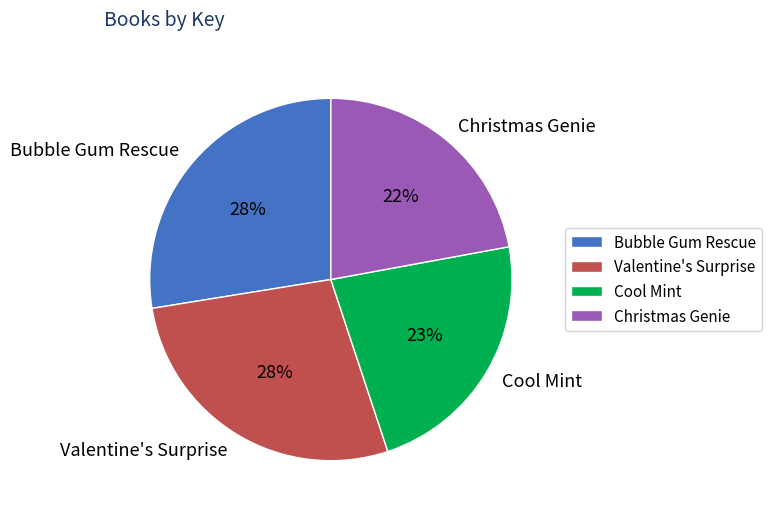

To the nearest percent, what percentage of the pie is Valentine's Surprise?

28%